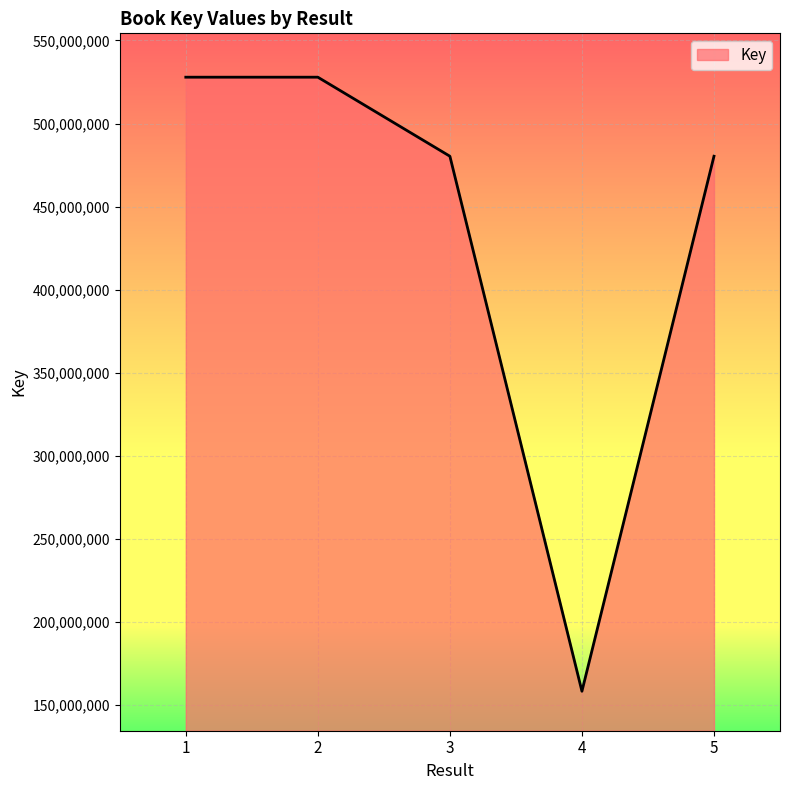

What is the greatest value displayed?

527909018